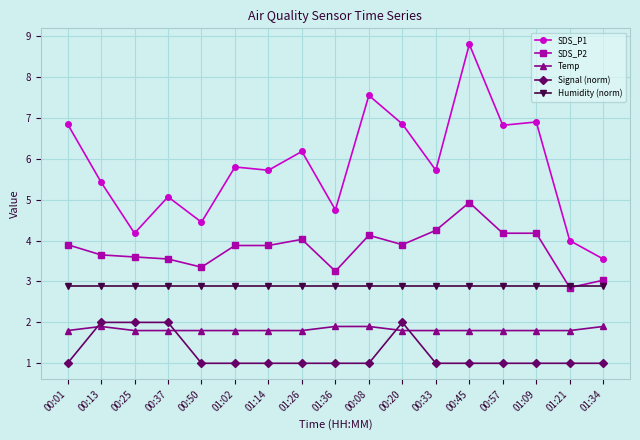

Rank the series at 01:09 from highest to lowest value.

SDS_P1, SDS_P2, Humidity (norm), Temp, Signal (norm)